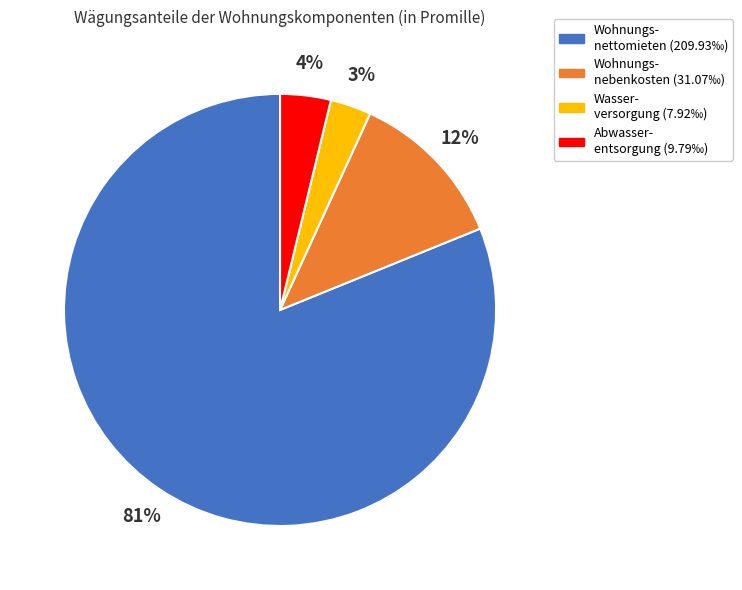

To the nearest percent, what percentage of the pie is Wasser- versorgung (7.92‰)?

3%